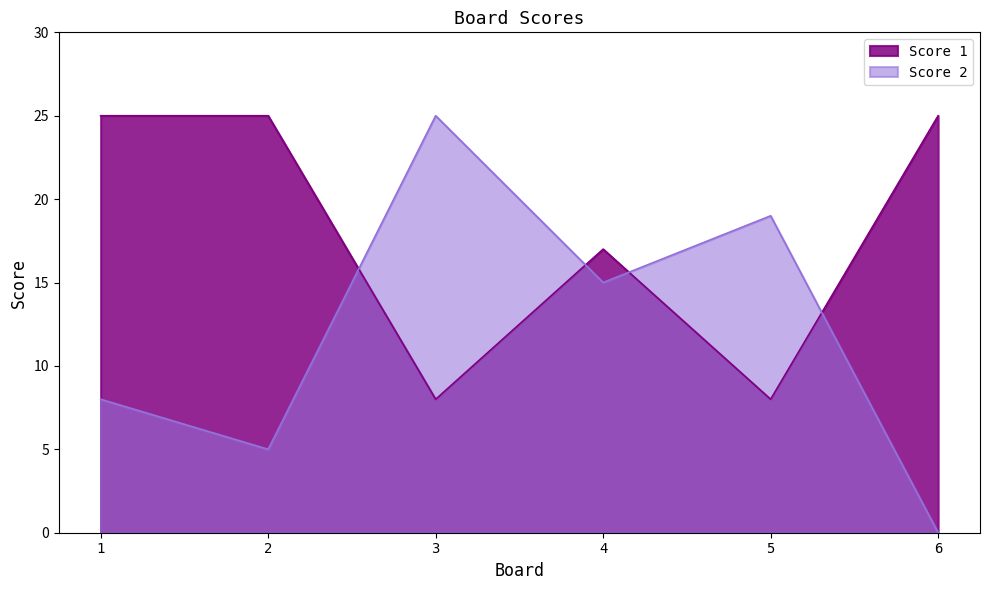

What is the maximum value for Score 1?

25